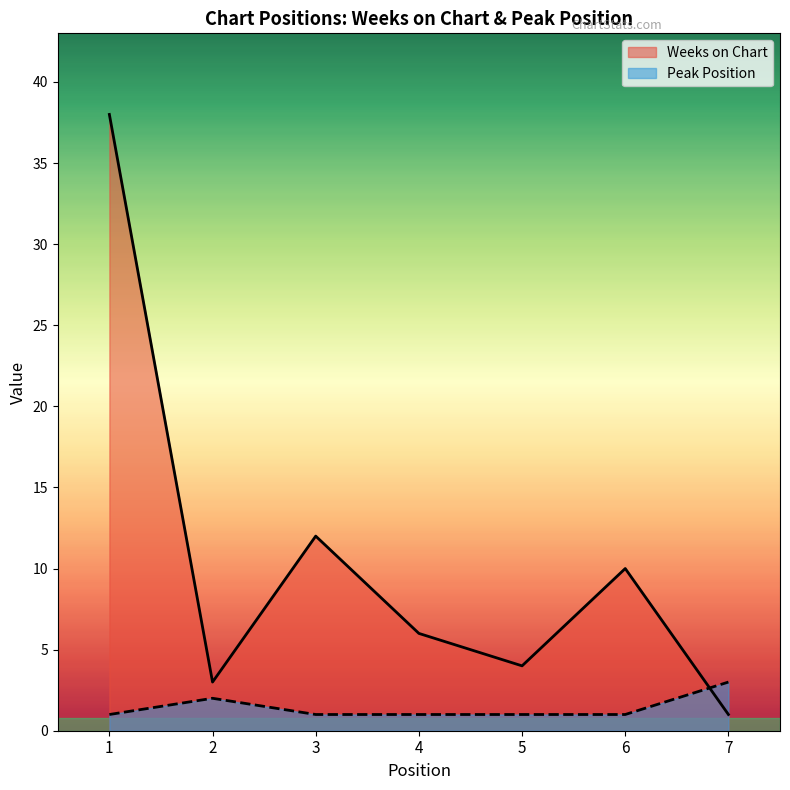

Reading right to left, list all the values displayed in this chart.

Weeks on Chart: 7=1	6=10	5=4	4=6	3=12	2=3	1=38
Peak Position: 7=3	6=1	5=1	4=1	3=1	2=2	1=1